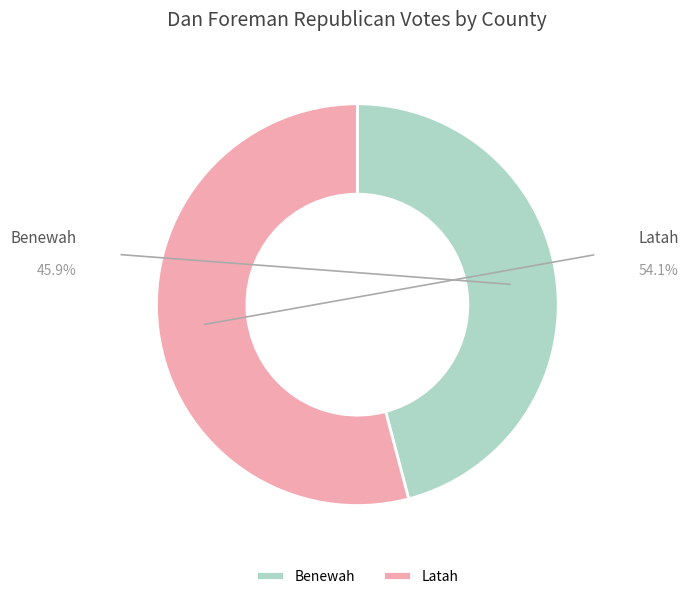

The Latah slice represents 63% of the pie. True or false?

False